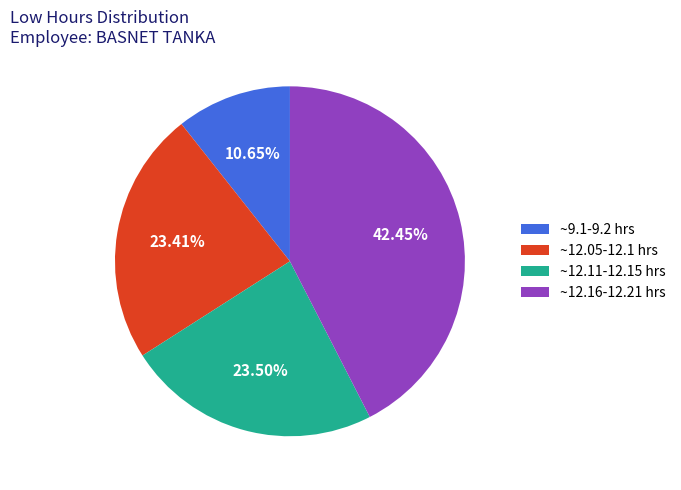

Which has a higher value, ~12.11-12.15 hrs or ~9.1-9.2 hrs?

~12.11-12.15 hrs